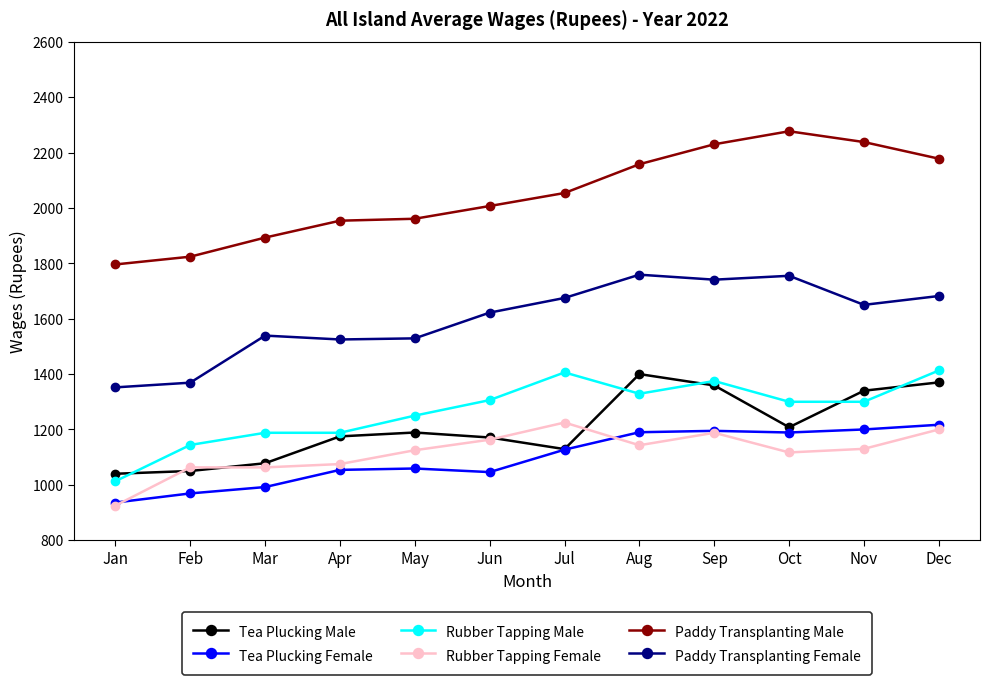

Is it true that Rubber Tapping Female equals 1163 at Jun?

True